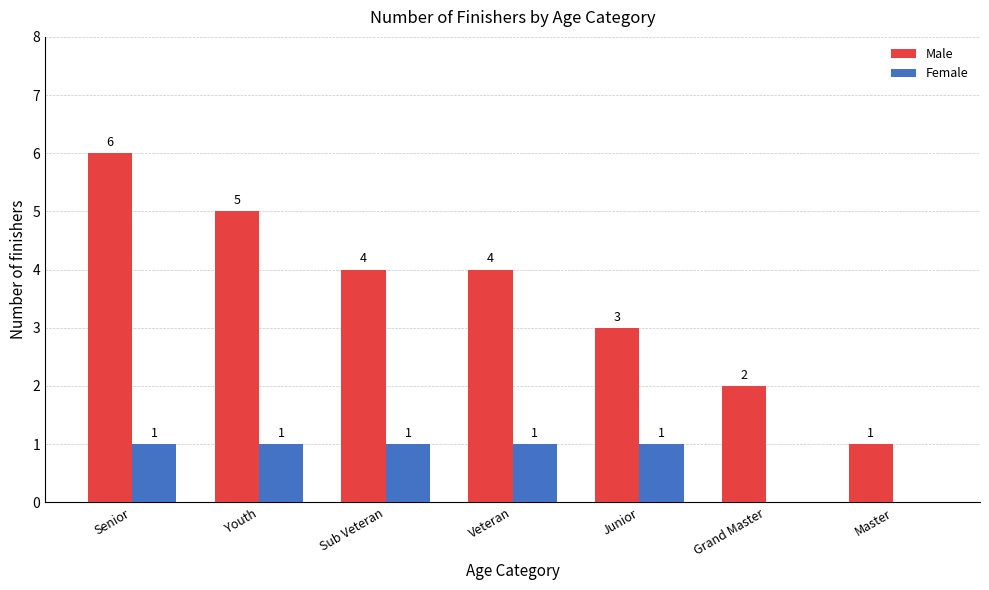

How many distinct data groups are displayed?

2